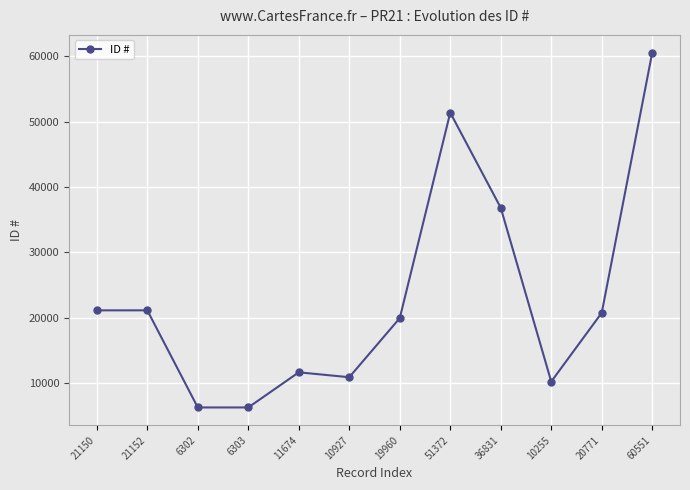

True or false: the data shows 51372 at 51372.

True